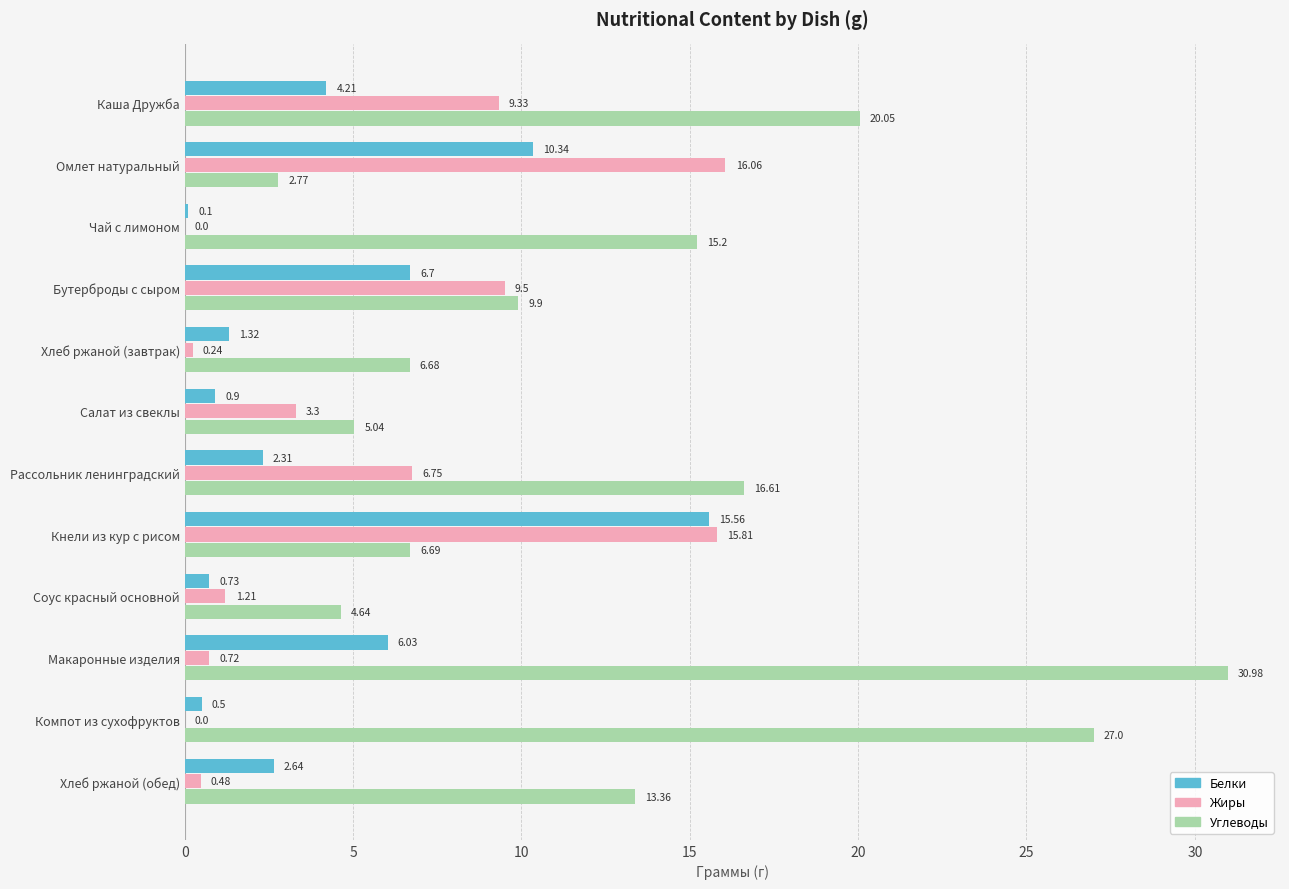

What are all the series names shown in the legend?

Белки, Жиры, Углеводы